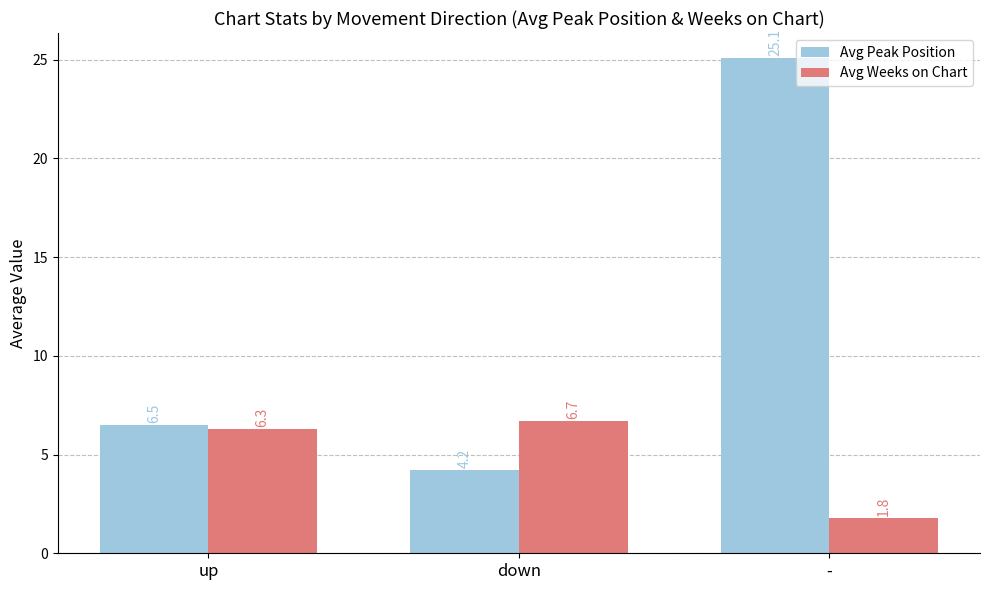

The Avg Peak Position series shows 5.7 at down. True or false?

False